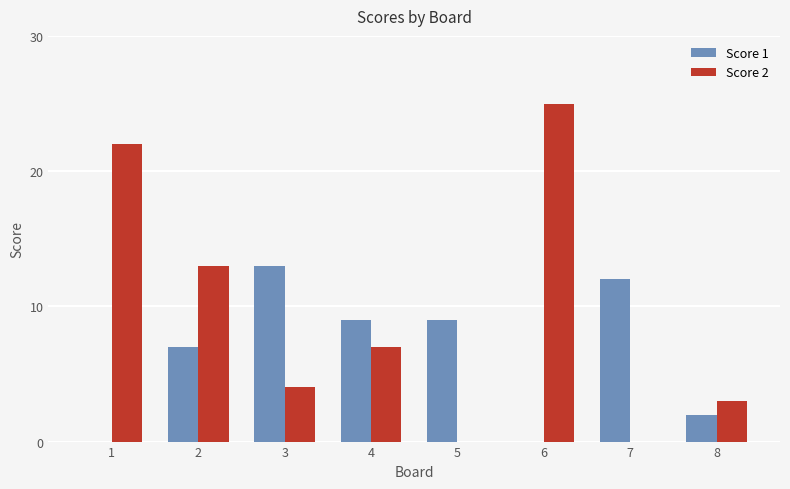

The Score 2 series shows 2 at 4. True or false?

False